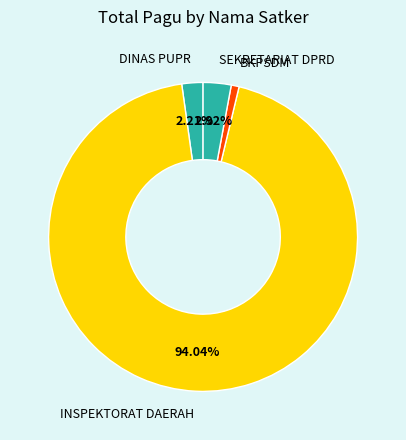

How many slices are in this pie chart?

4